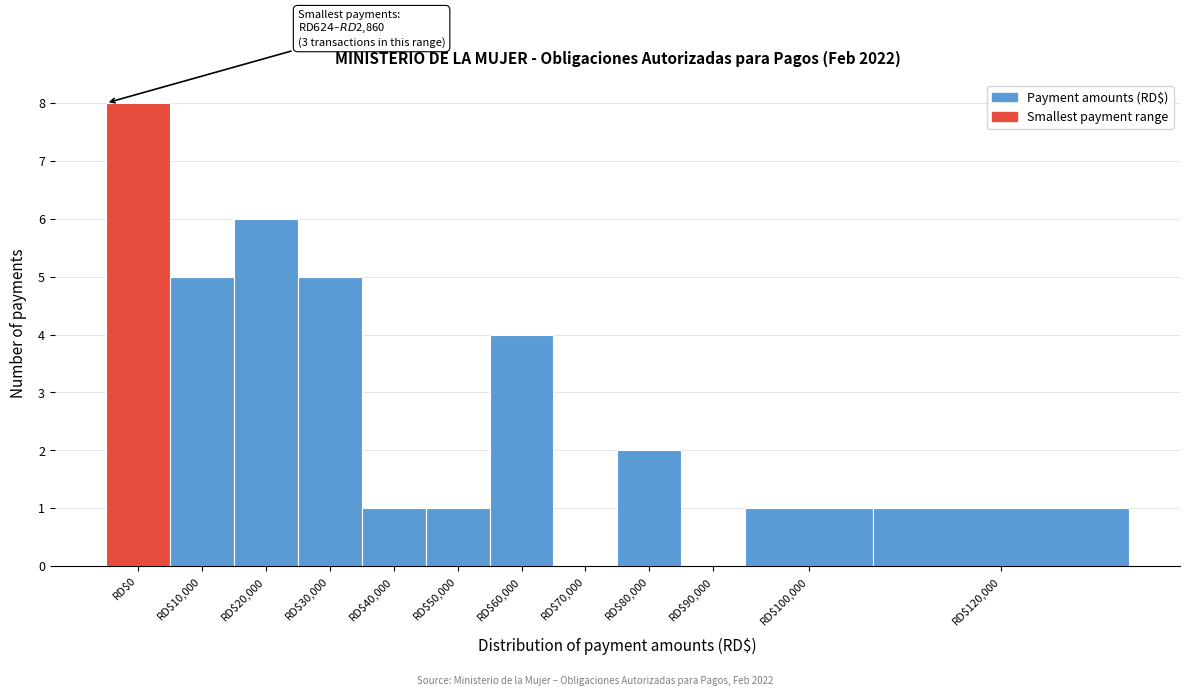

What is the maximum value shown in the chart?

8